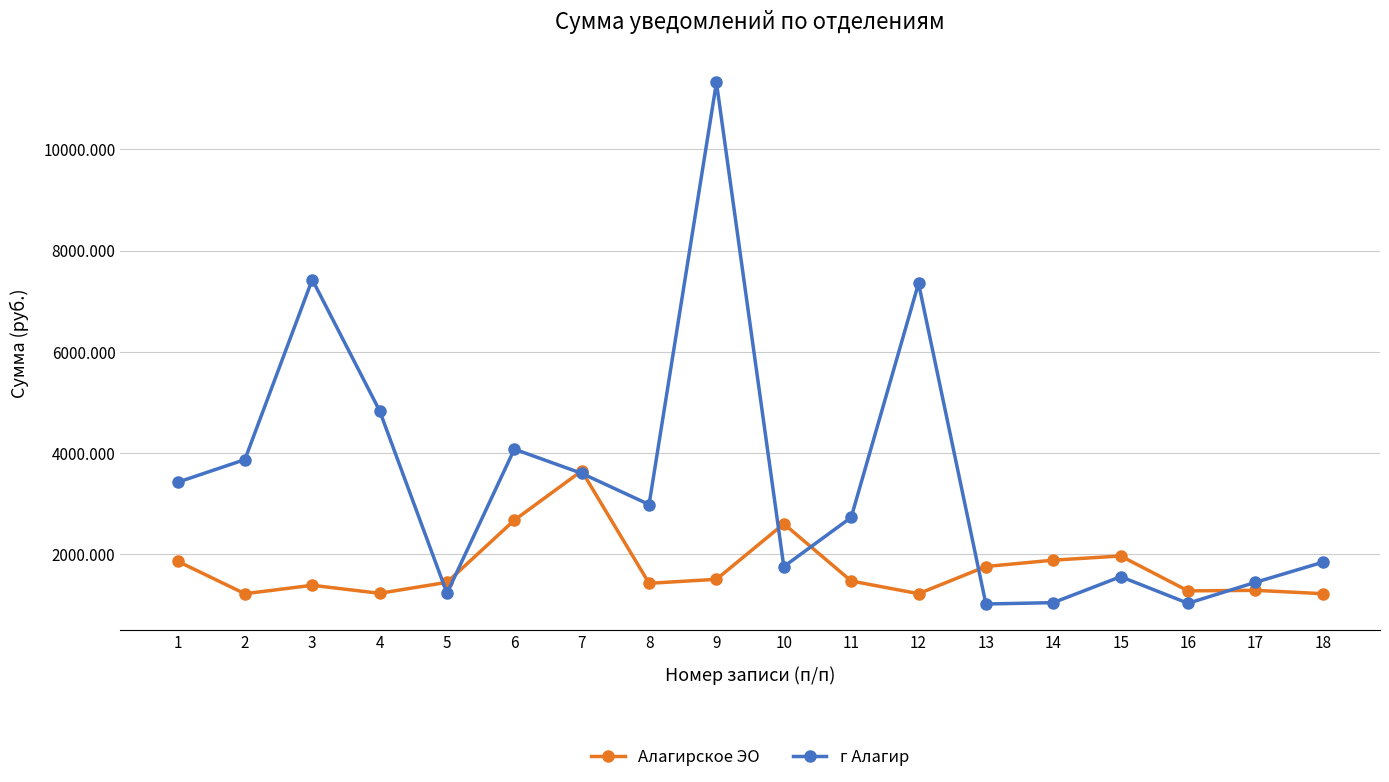

How many data points in Алагирское ЭО are above 1474?

9